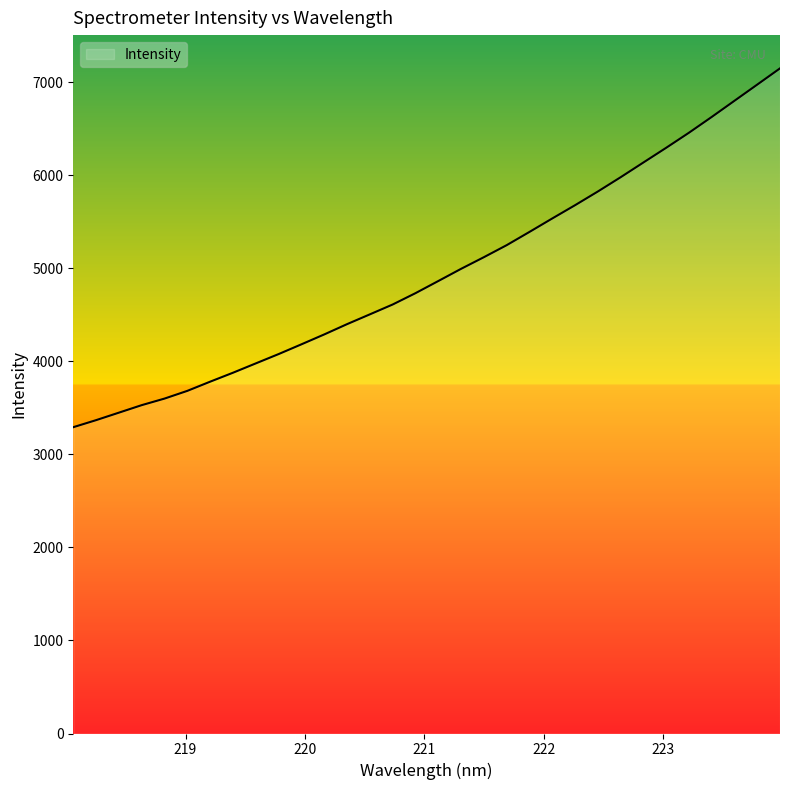

True or false: there are more than 2 points higher than both neighbors.

False